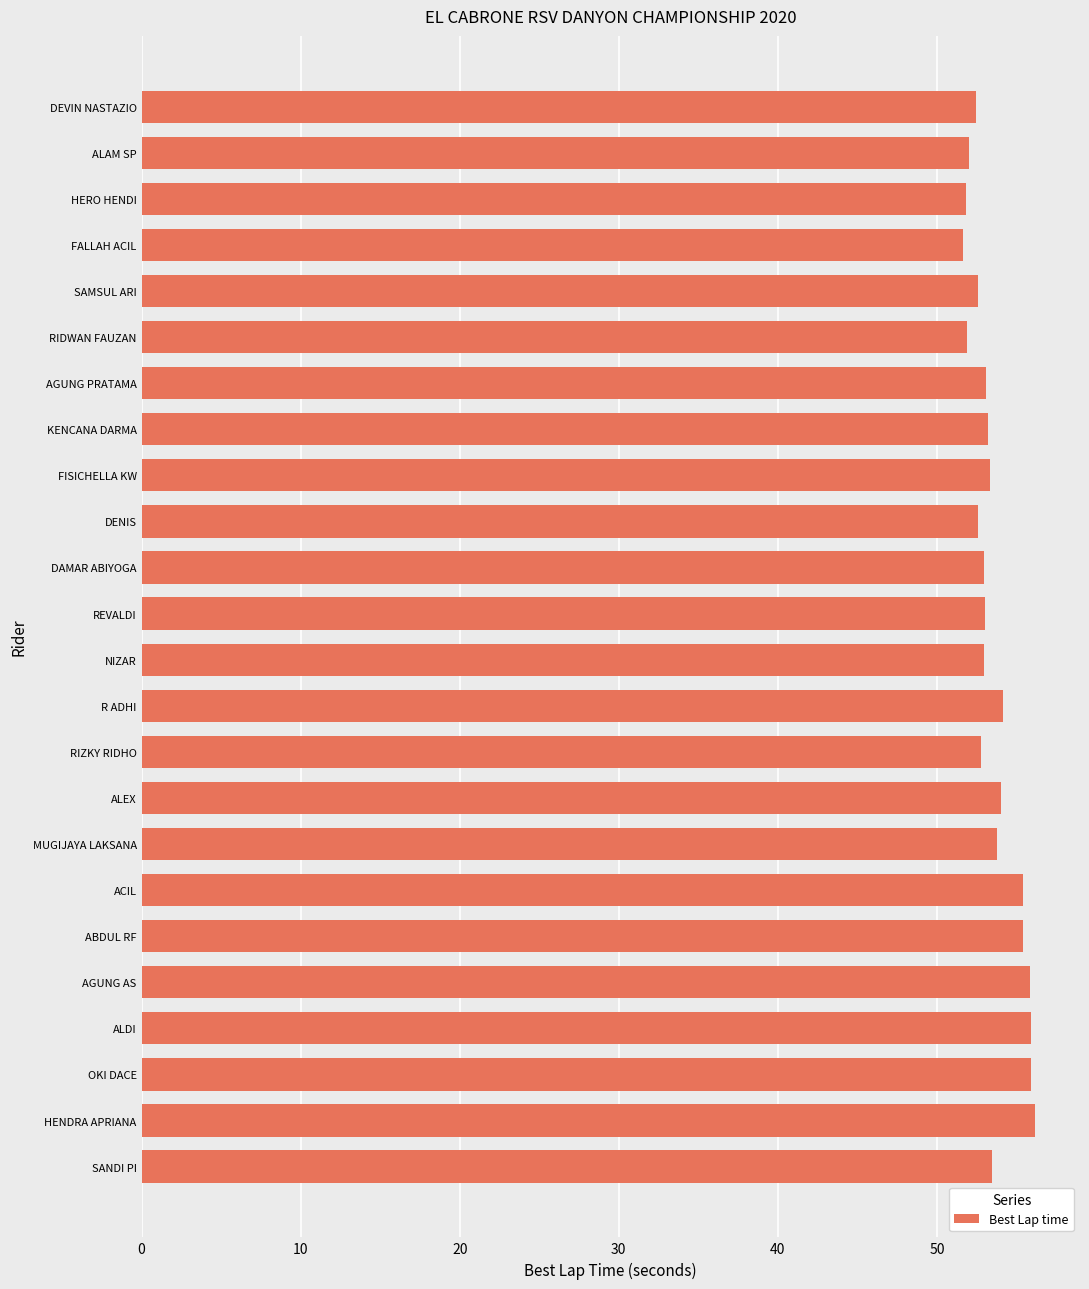

What is the approximate value at ALDI?

55.9